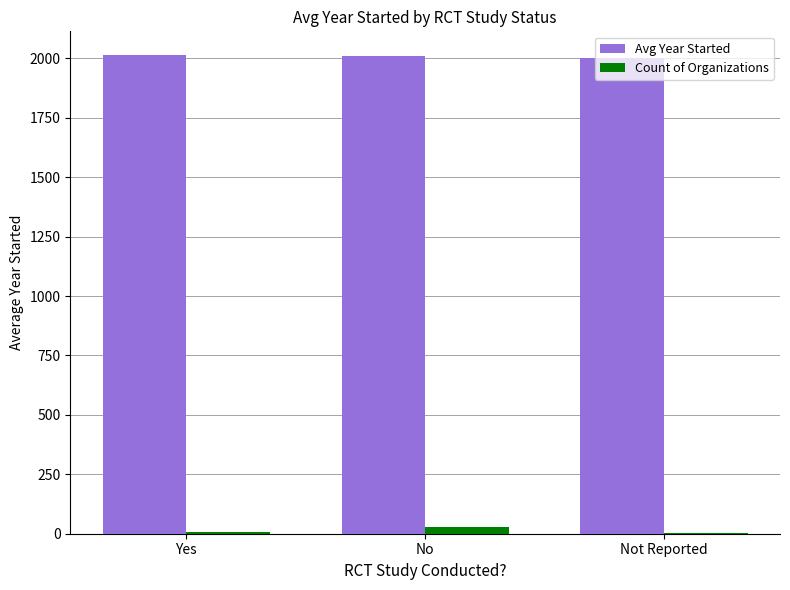

What is the average value of the Count of Organizations series?

12.7